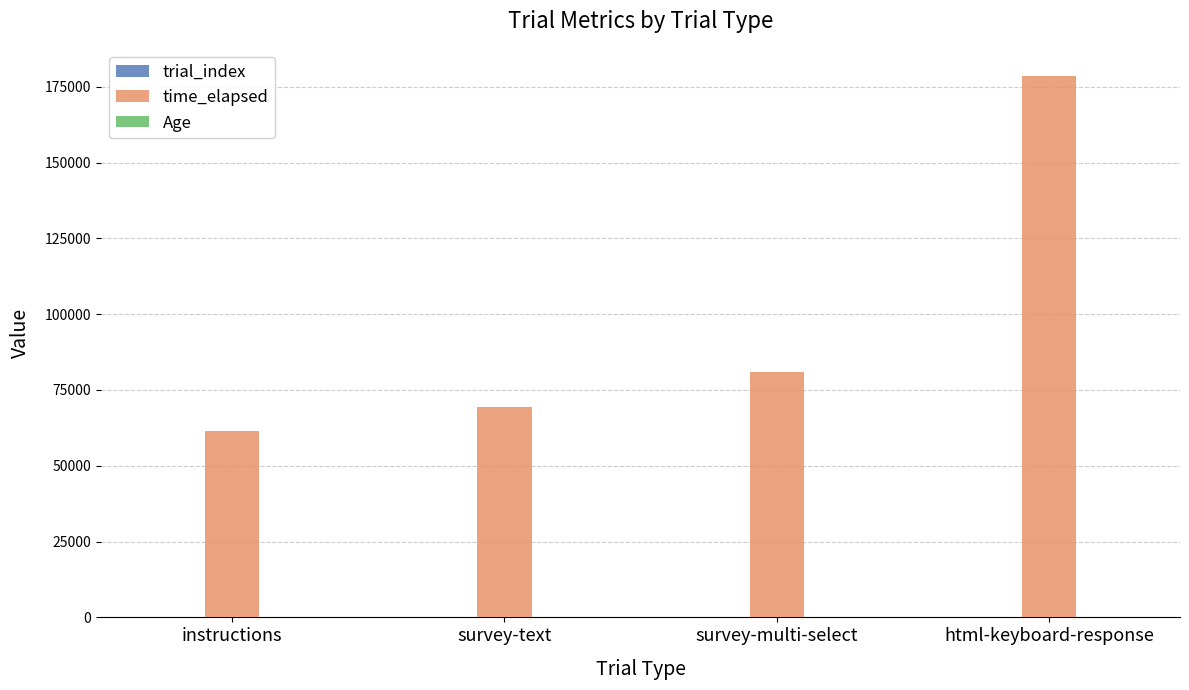

Which series has the largest total across all categories?

time_elapsed